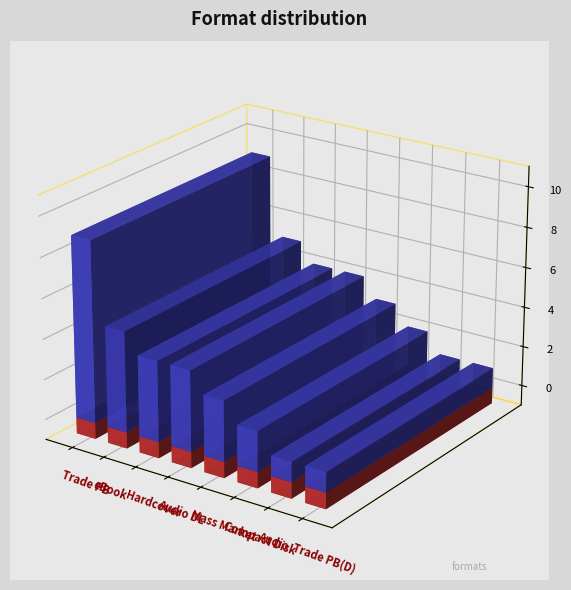

The value at Trade Paperback (deluxe) is 2. True or false?

True